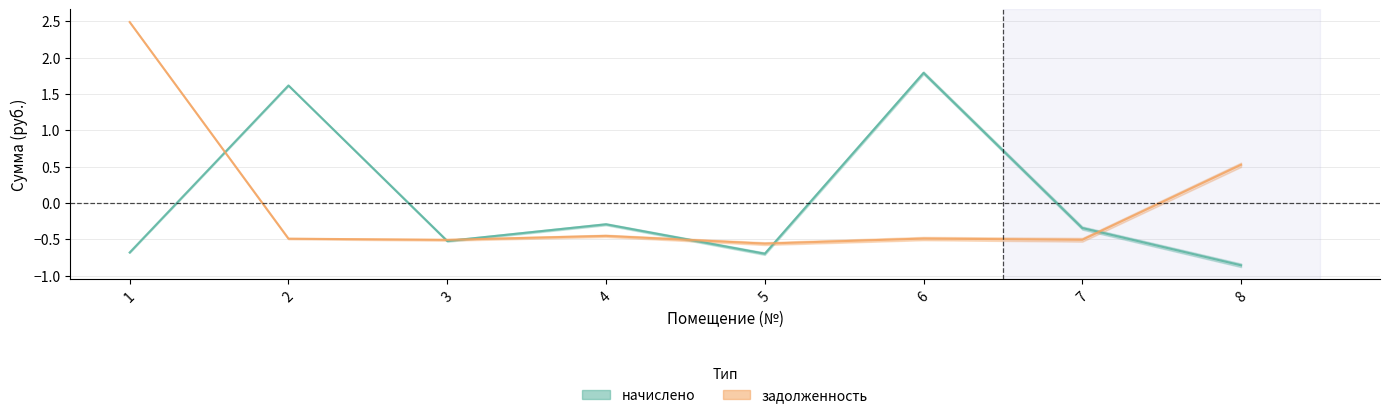

Which series has the widest spread of values?

задолженность